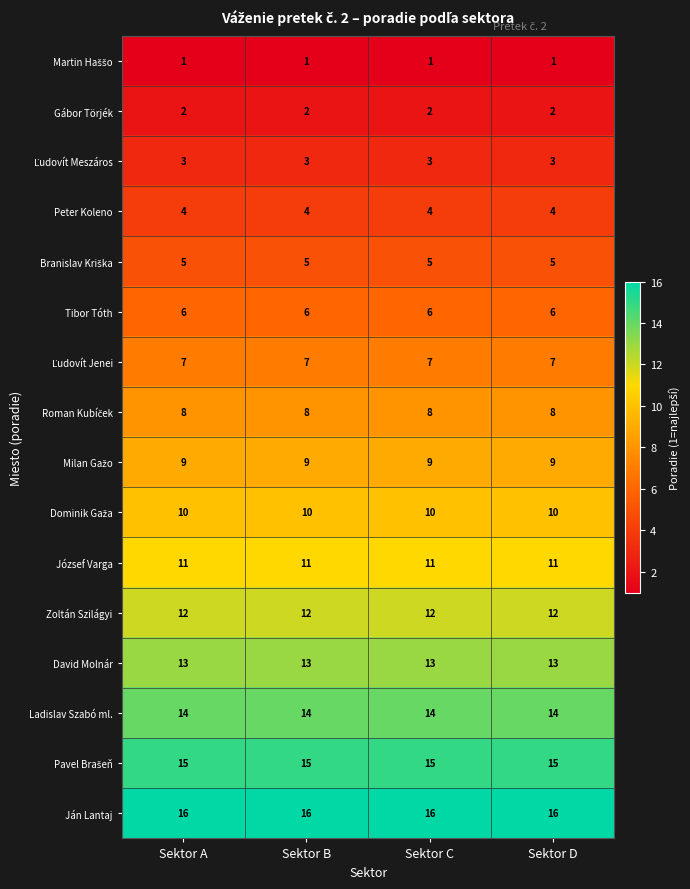

At how many categories does at least one series exceed 6?

4